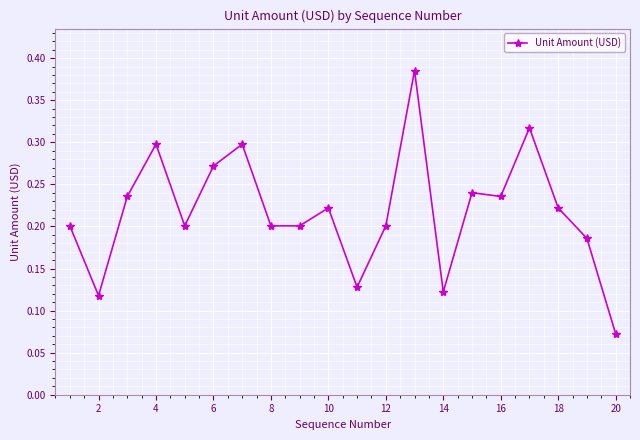

How many categories are shown in the chart?

20